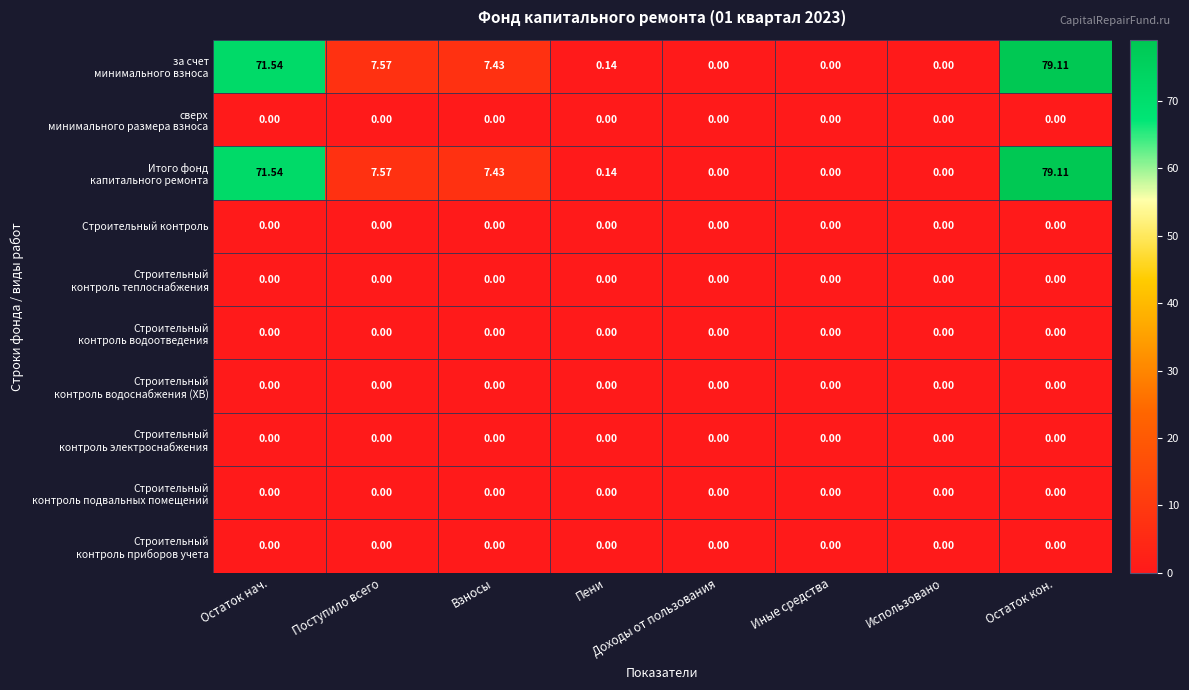

Between Поступило всего and Использовано, which is larger?

Поступило всего